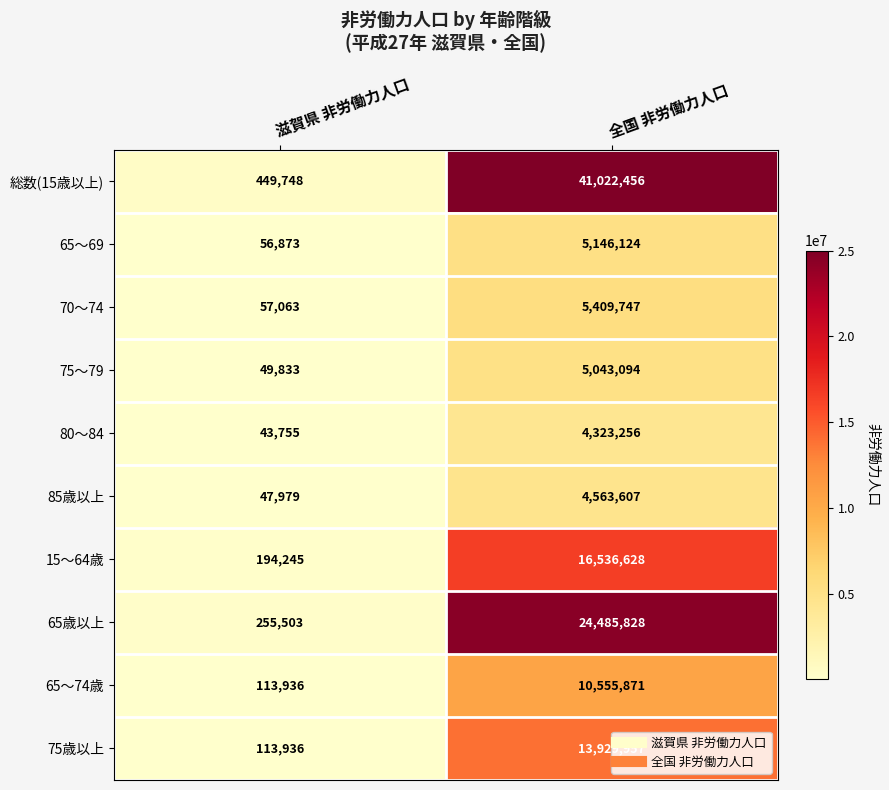

What is the difference between the 65～69 values at 全国 非労働力人口 and 滋賀県 非労働力人口?

5089251